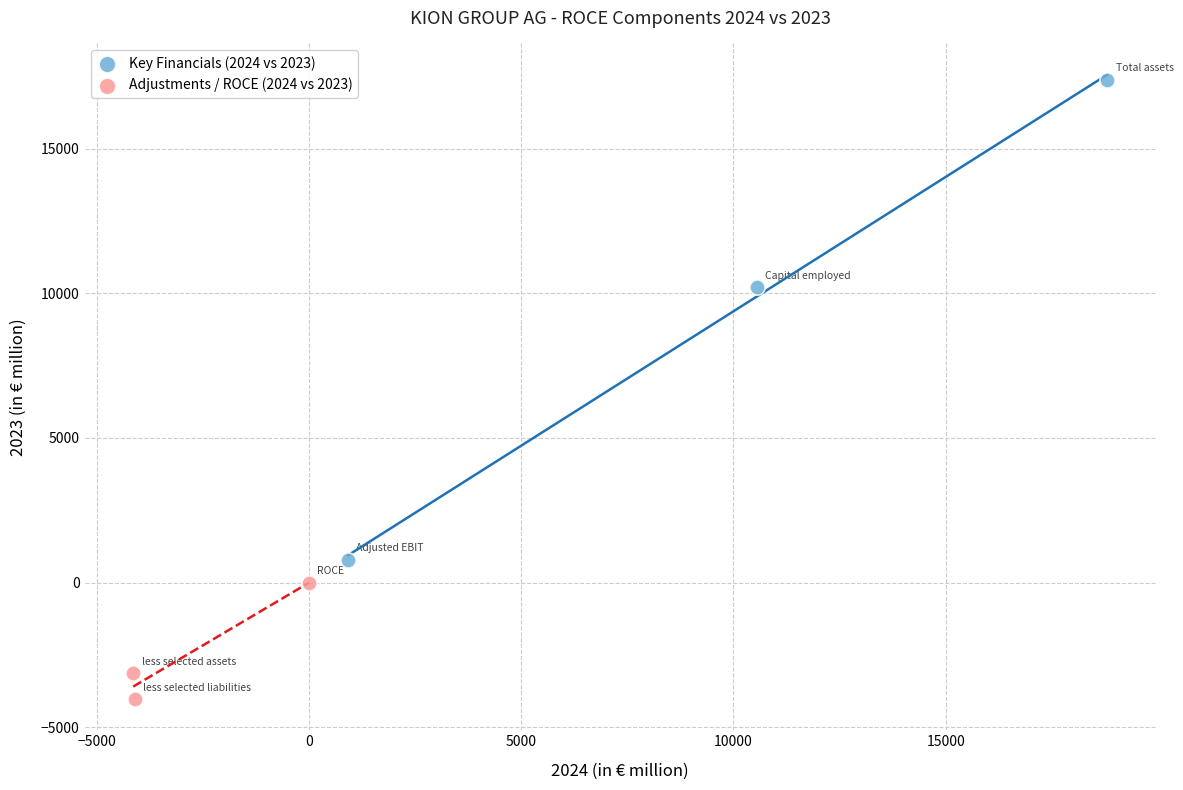

Which series reaches the maximum Y coordinate?

Key Financials (2024 vs 2023)